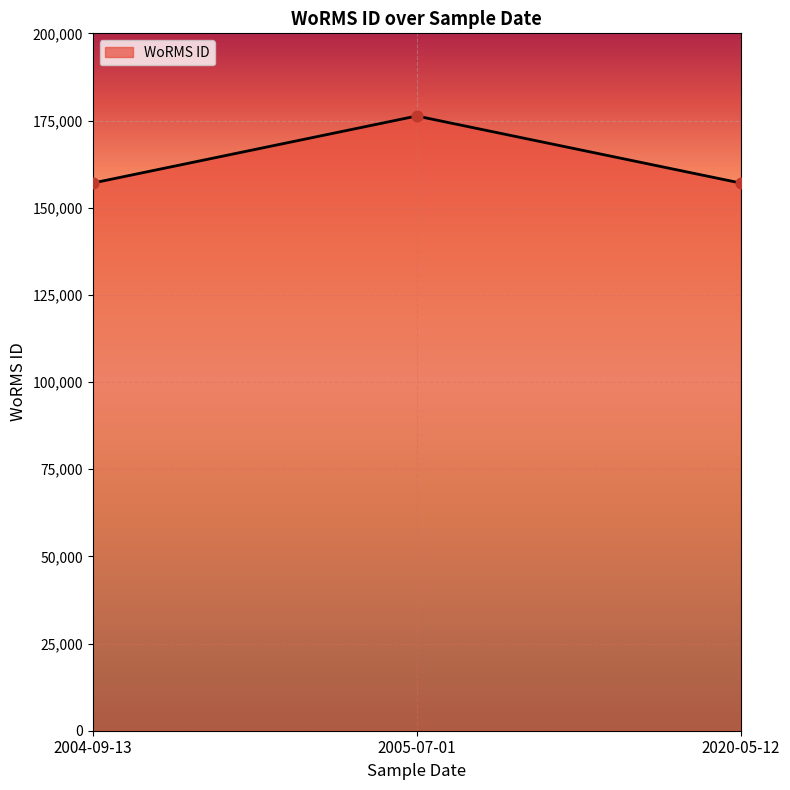

Between 2005-07-01 and 2020-05-12, which is larger?

2005-07-01